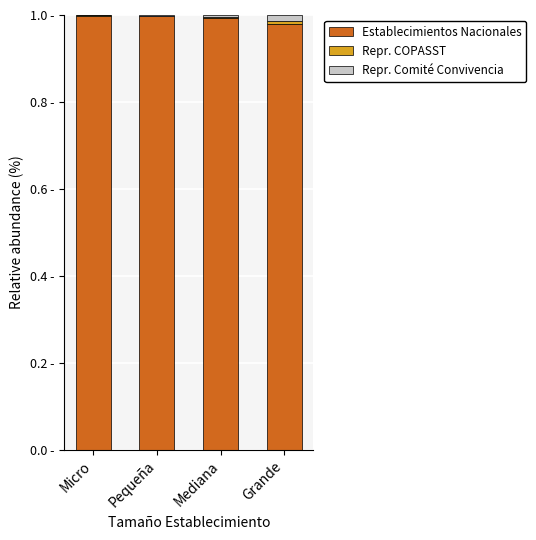

Are the bars horizontal?

No